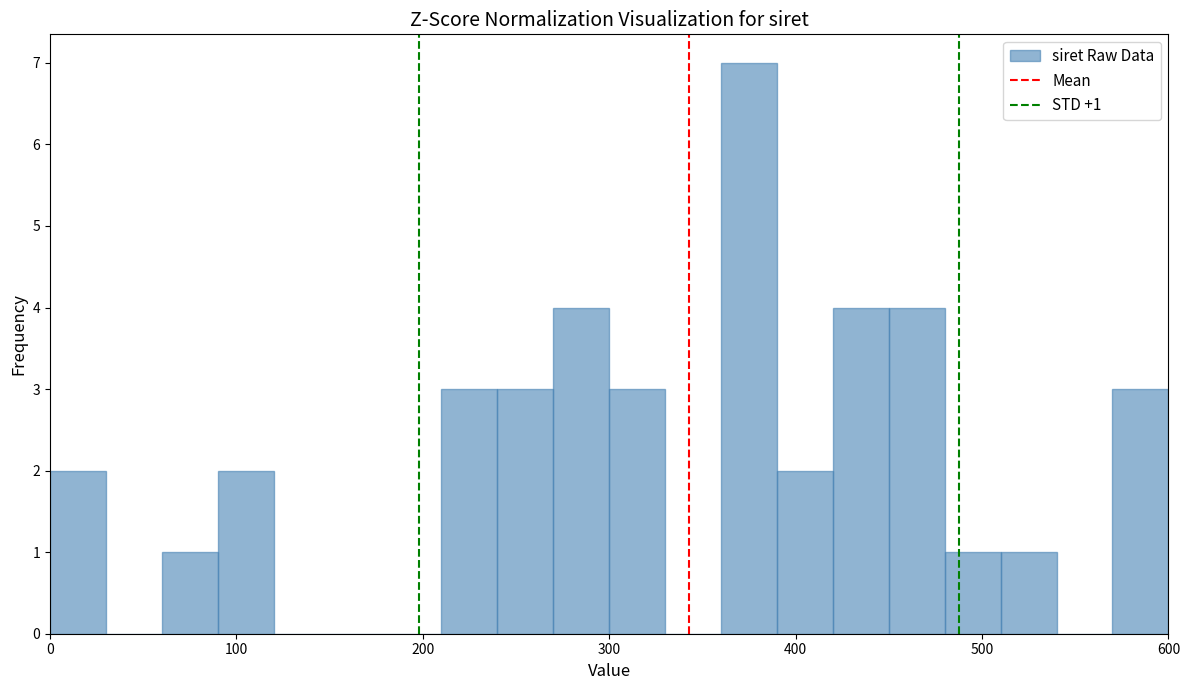

Read against the x-axis, roughly where is the centre of the tallest bar?

380